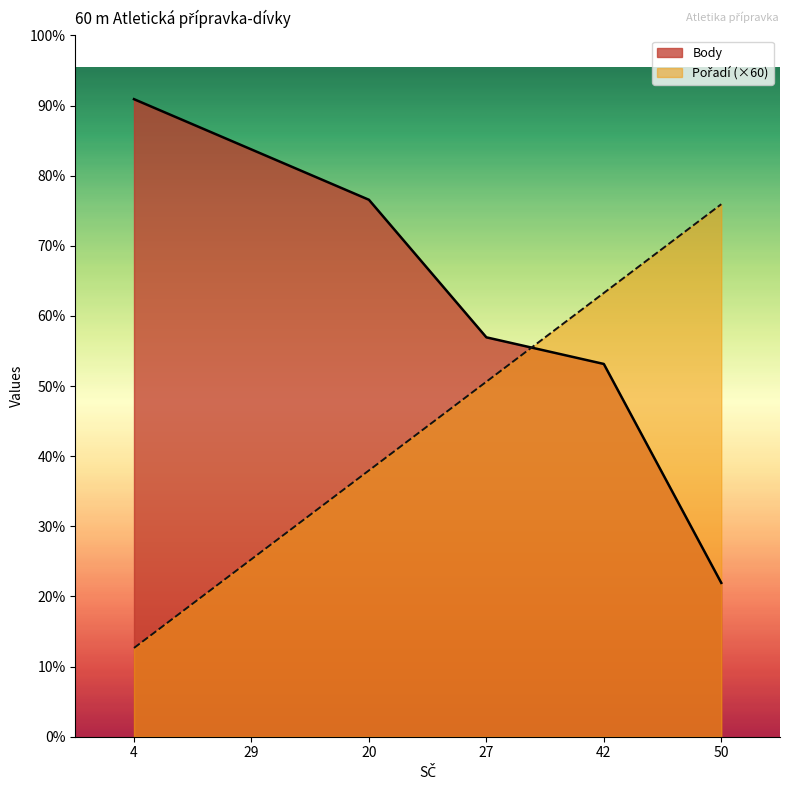

True or false: Body and Pořadí intersect in this chart.

True